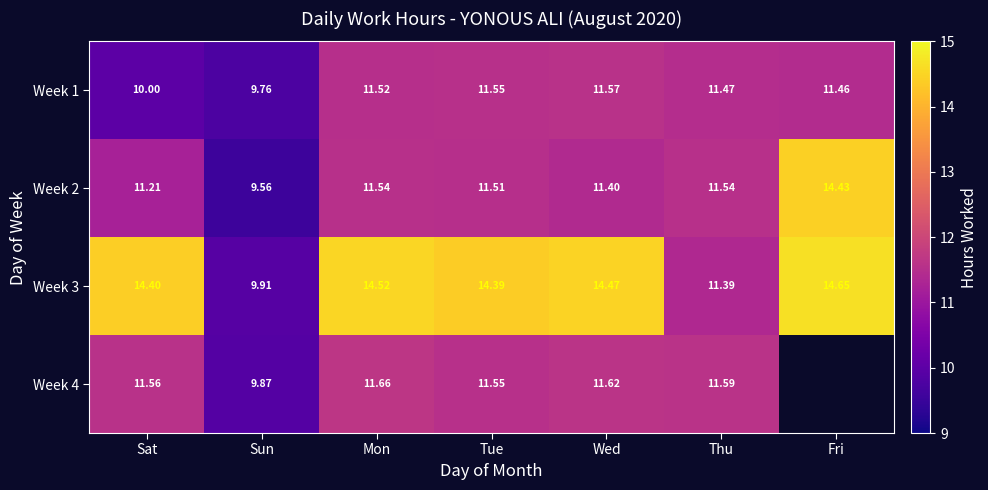

At which label does Week 2 first exceed 11?

Sat